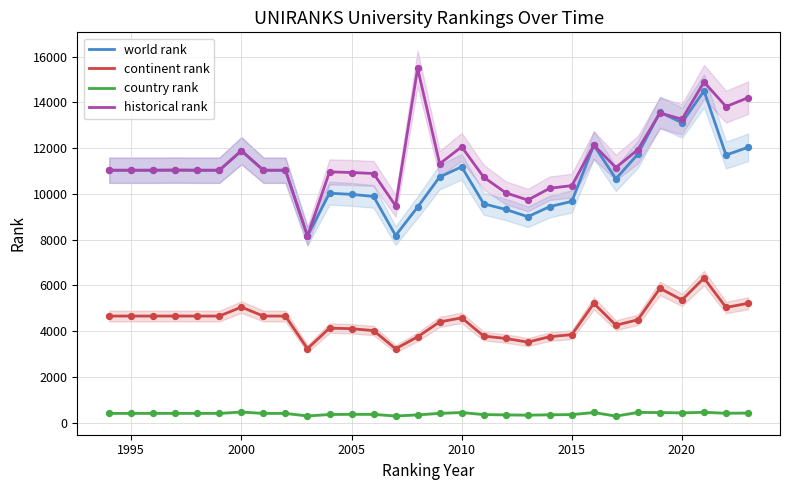

The value of world rank at 2015 is 9673. True or false?

True